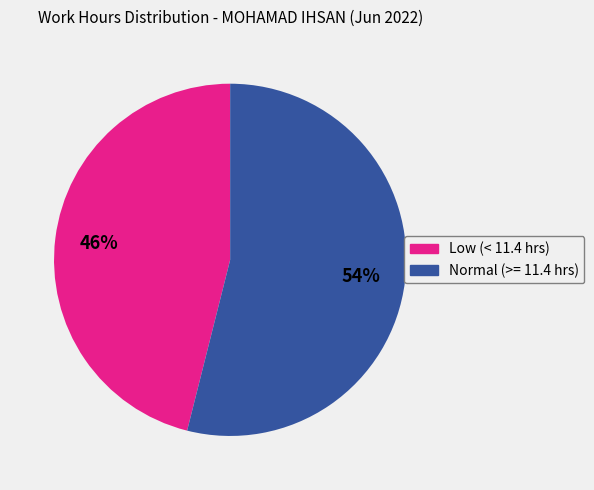

To the nearest percent, what is the combined percentage of Normal (>= 11.4 hrs) and Low (< 11.4 hrs)?

100%